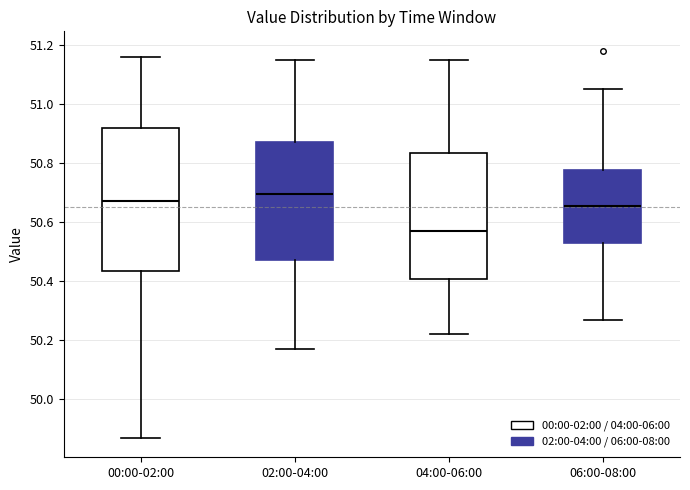

Which box has the lowest median line?

04:00-06:00